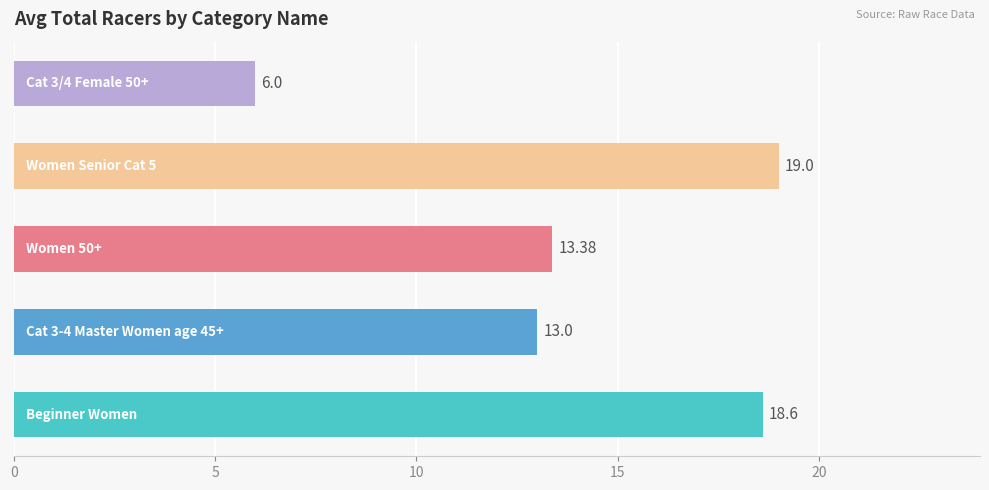

What is the sum of all values?

70.0